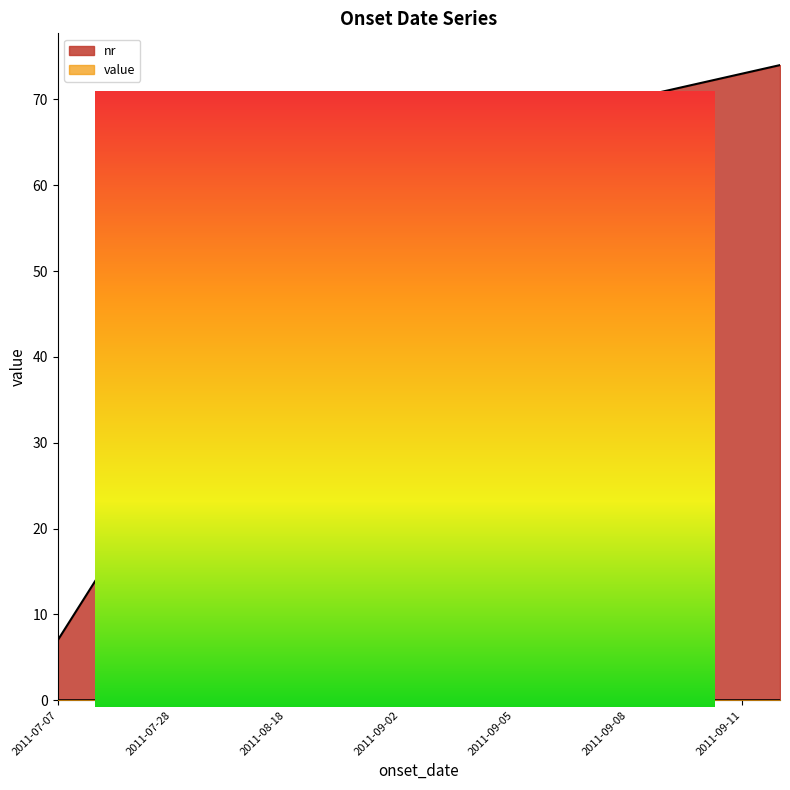

At which category is the sum across all series the highest?

2011-09-12